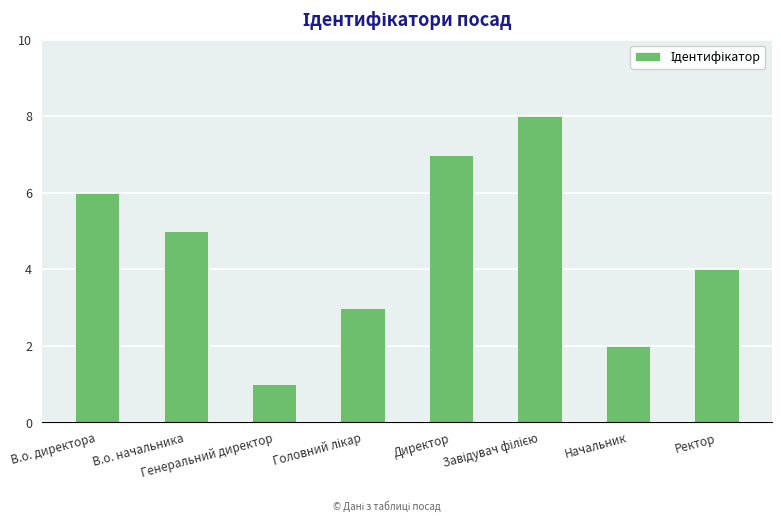

At which label does the data first exceed 5?

В.о. директора